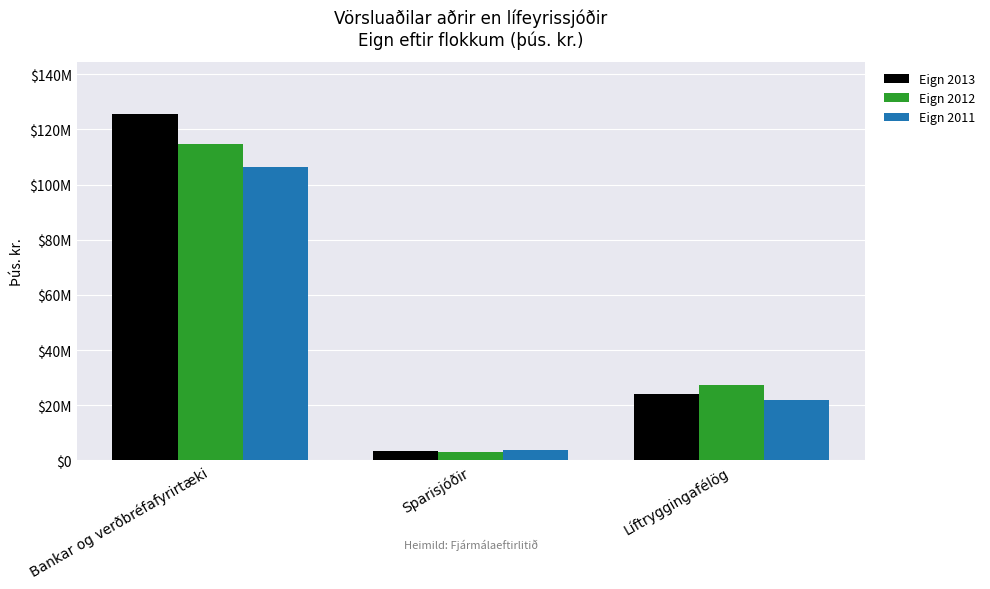

What is the maximum value for Eign 2013?

125704437.0